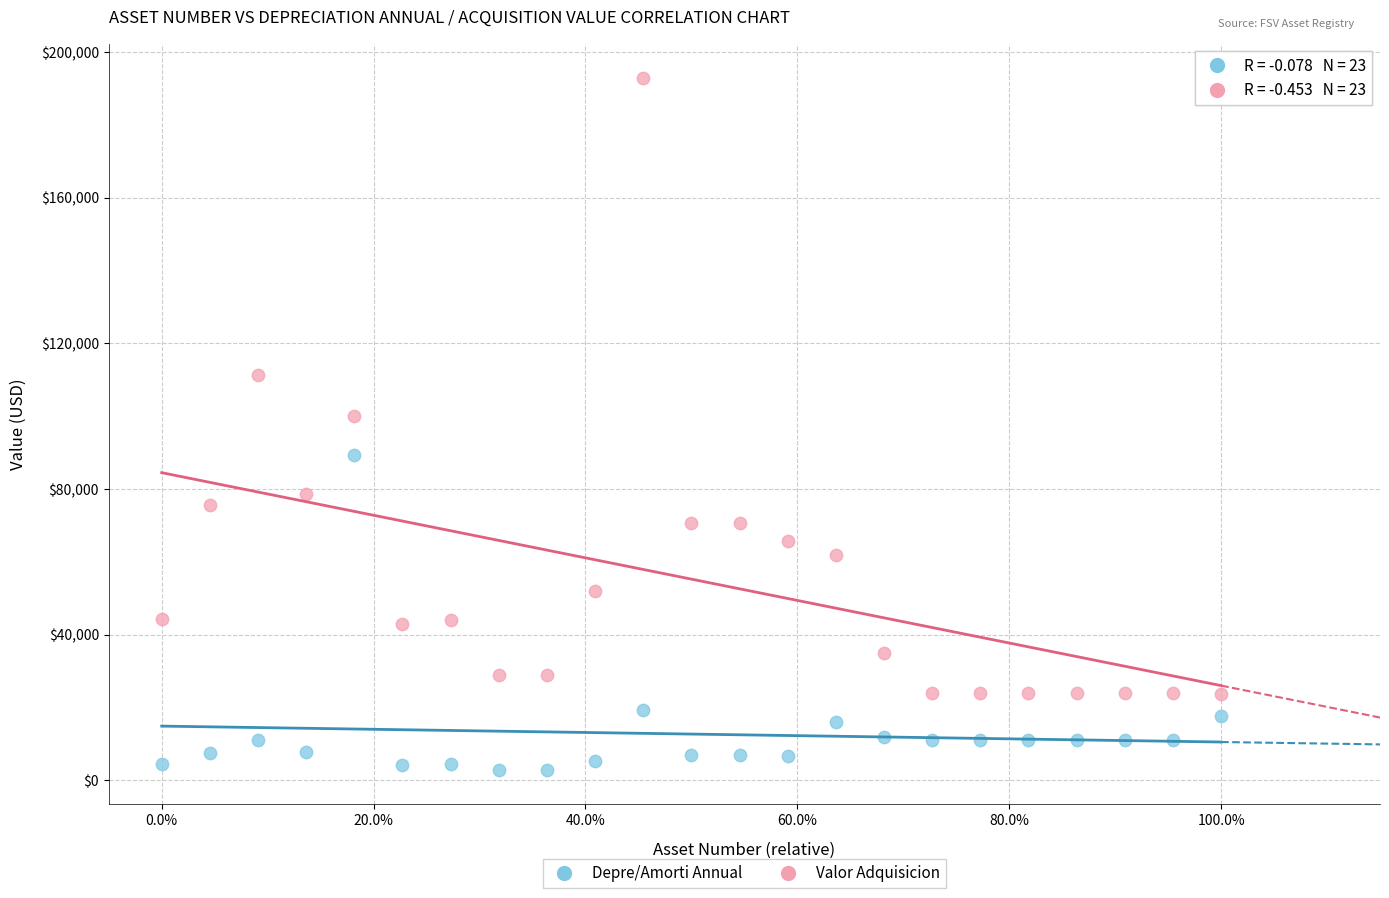

Across all series, what Y value is closest to 97841?

100050.6